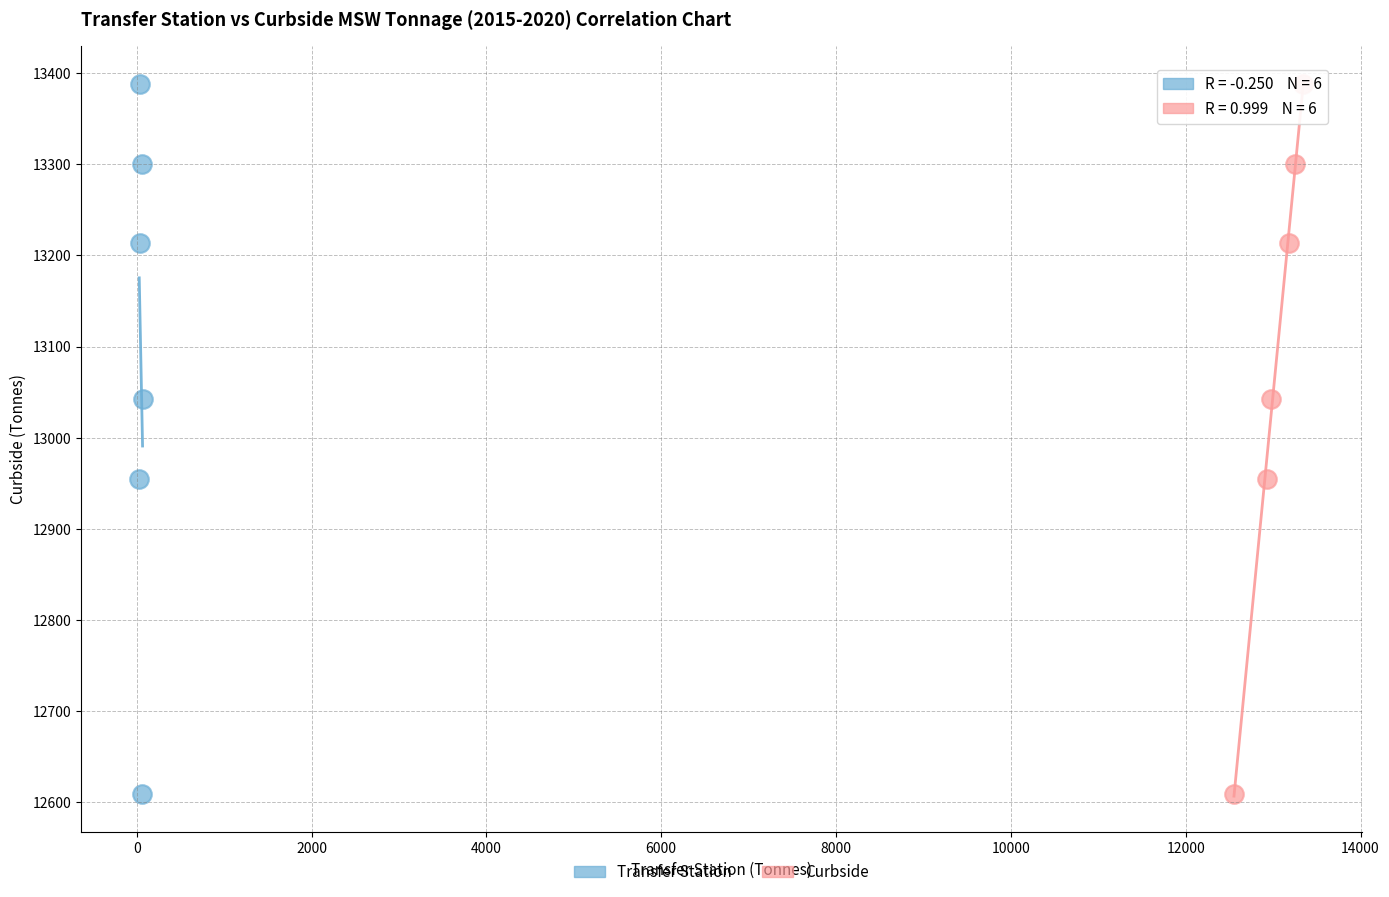

What are all the series names shown in the legend?

Transfer Station, Curbside